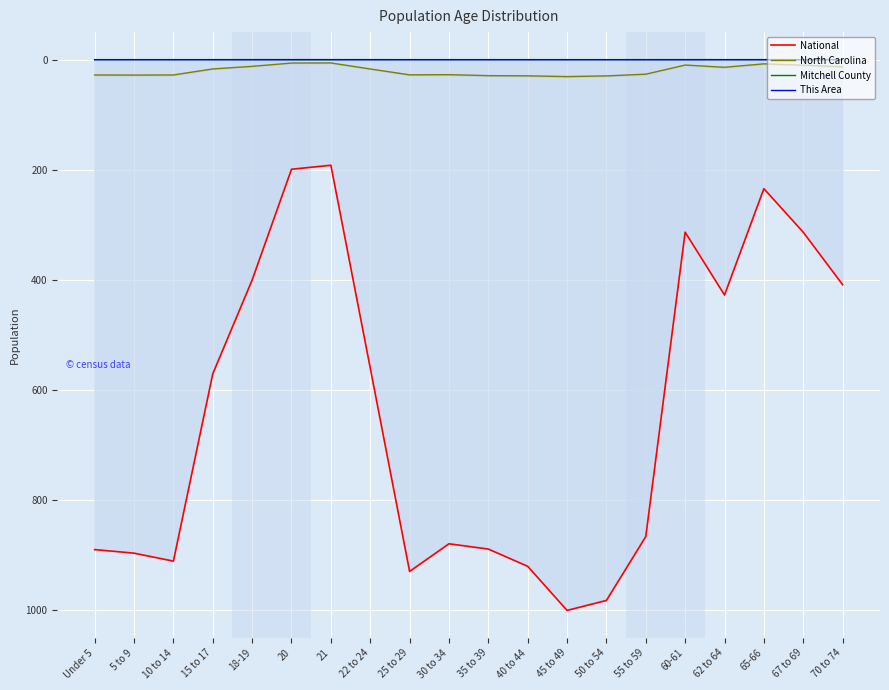

Between 30 to 34 and 25 to 29, which is larger?

25 to 29